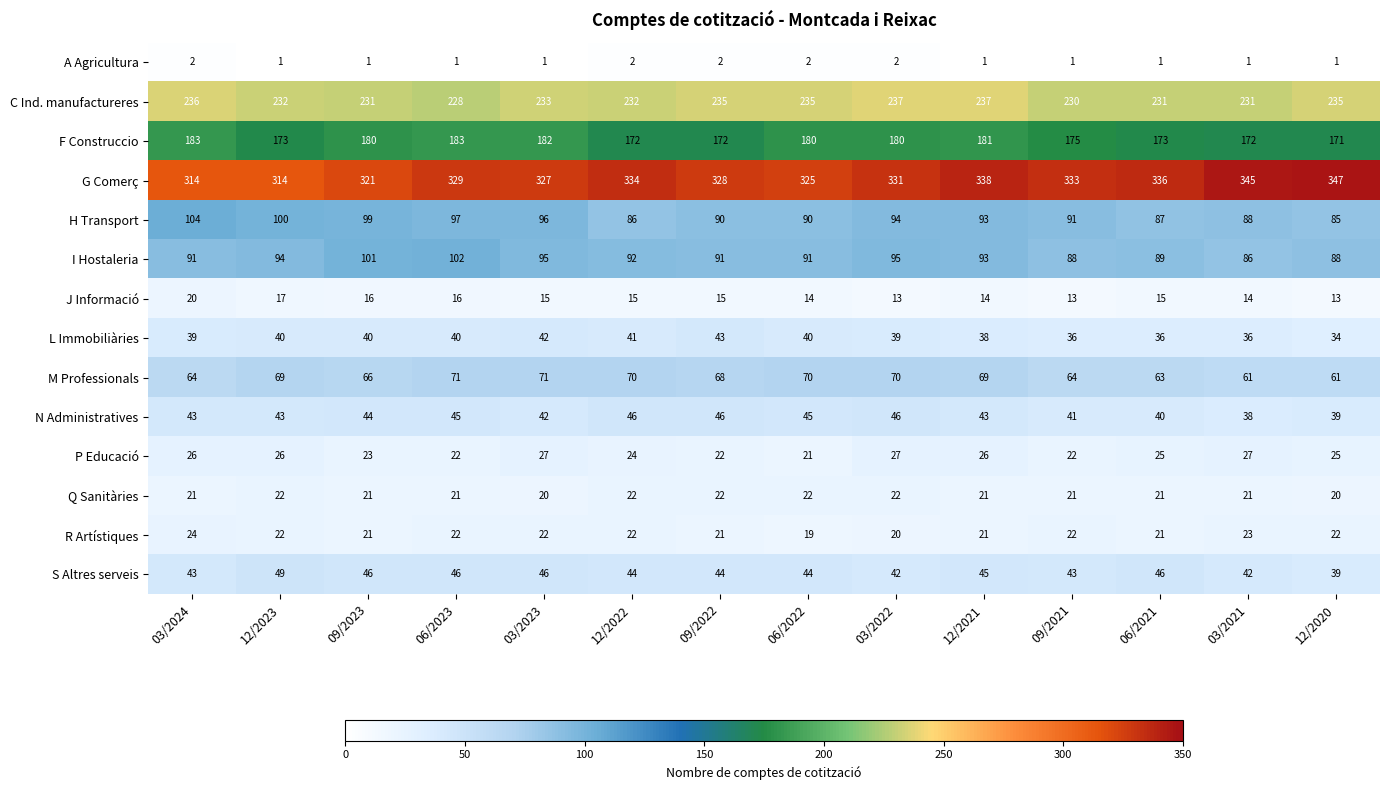

What is the average value of the M Professionals series?

67